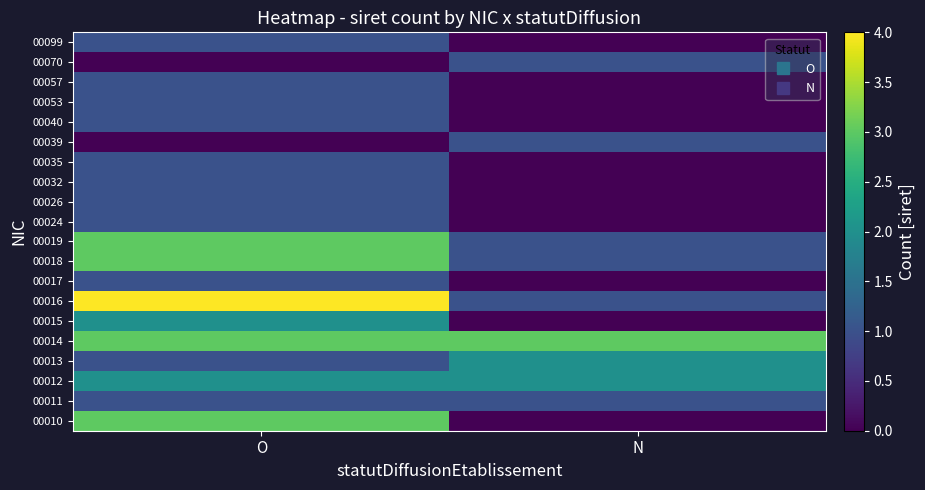

How many distinct data groups are displayed?

20